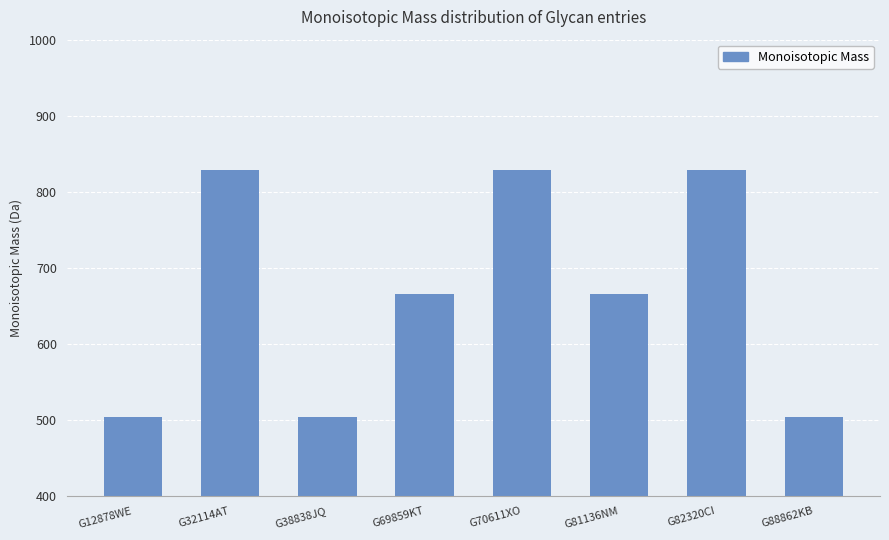

What is the label of the 4th bar from the right?

G70611XO